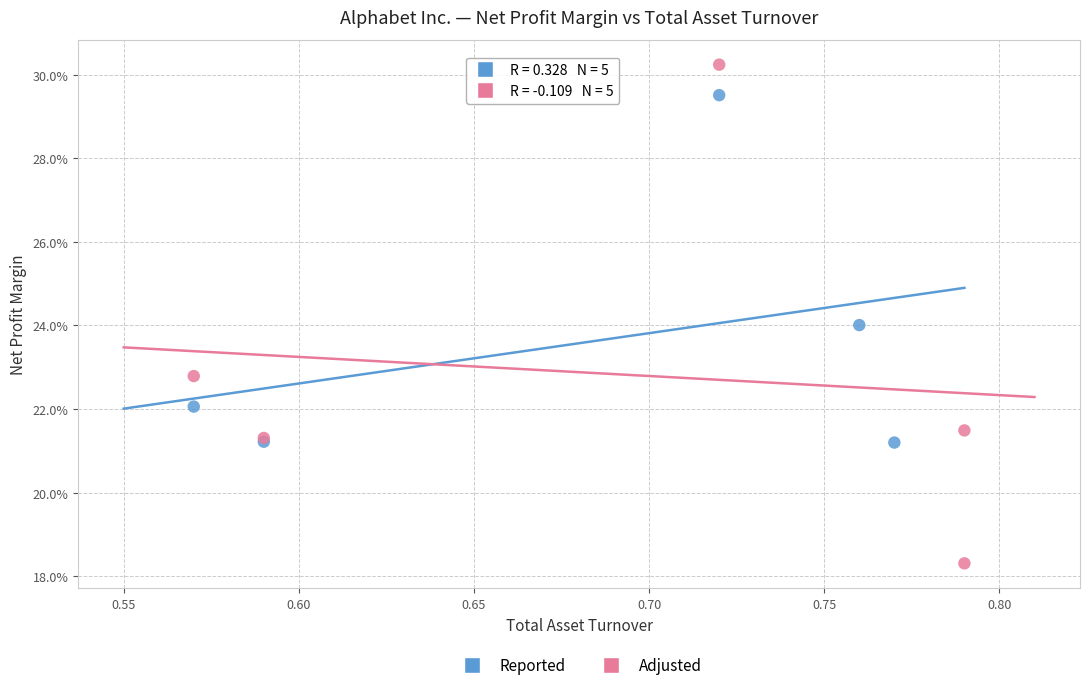

Which series contains the highest Y value?

Adjusted